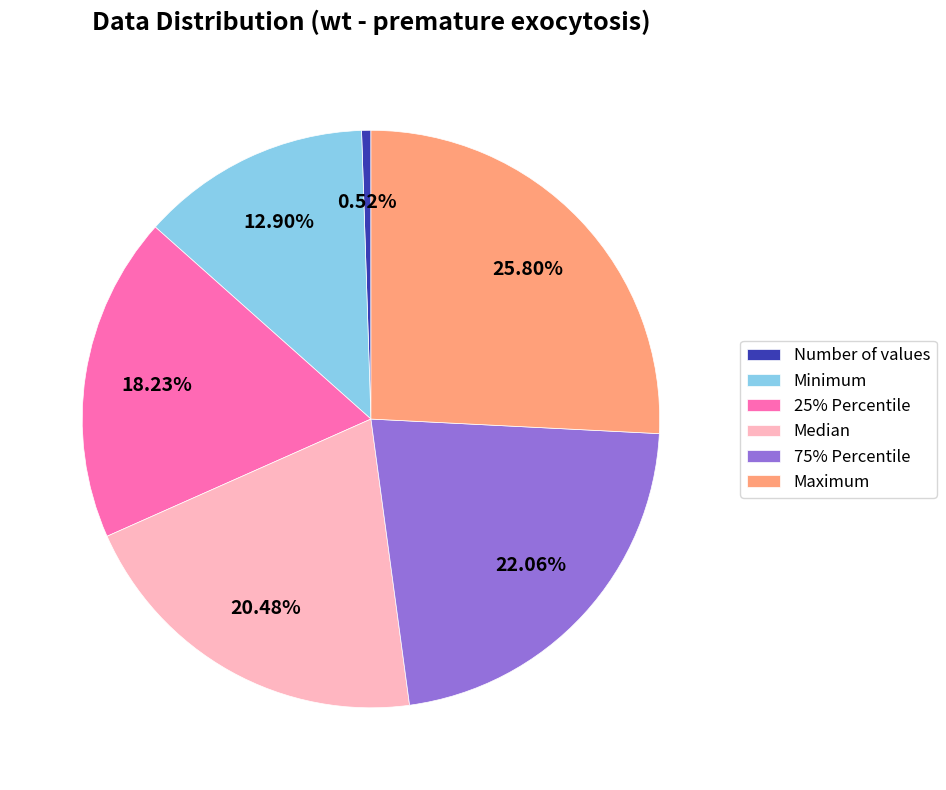

What portion of the pie excludes Number of values?

99.5%